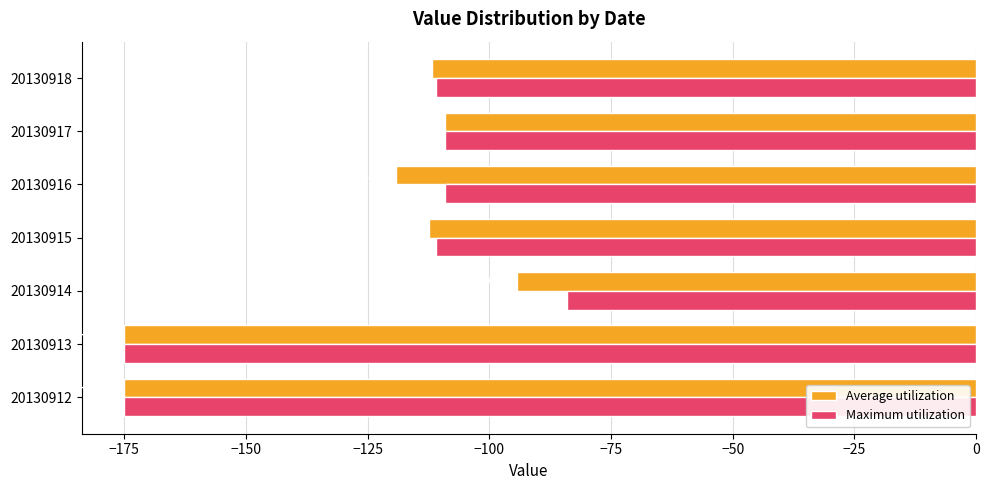

What value does the Average utilization series have at 20130917?

-109.0